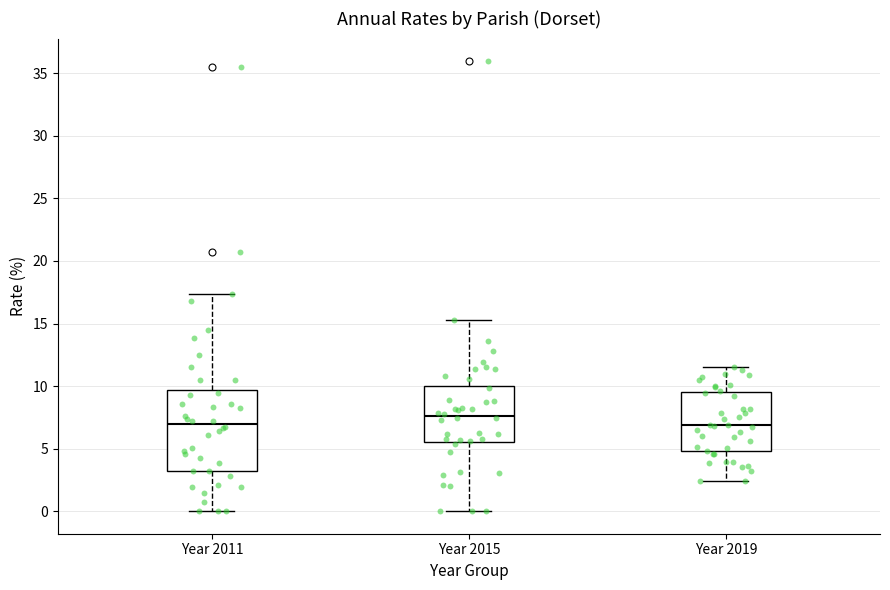

Where does the median line of the box for Year 2015 sit on the y-axis? The values are not printed on the chart, so give them approximately, as read against the axis.

7.5